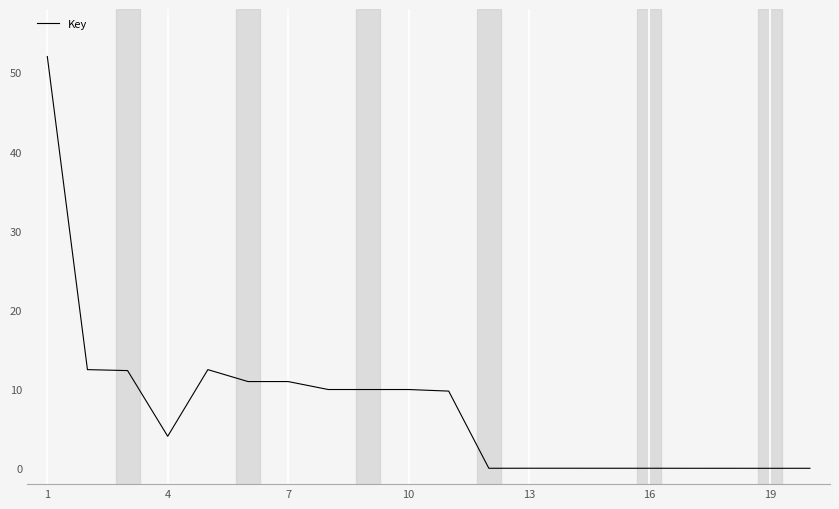

What is the maximum value shown in the chart?

52.0